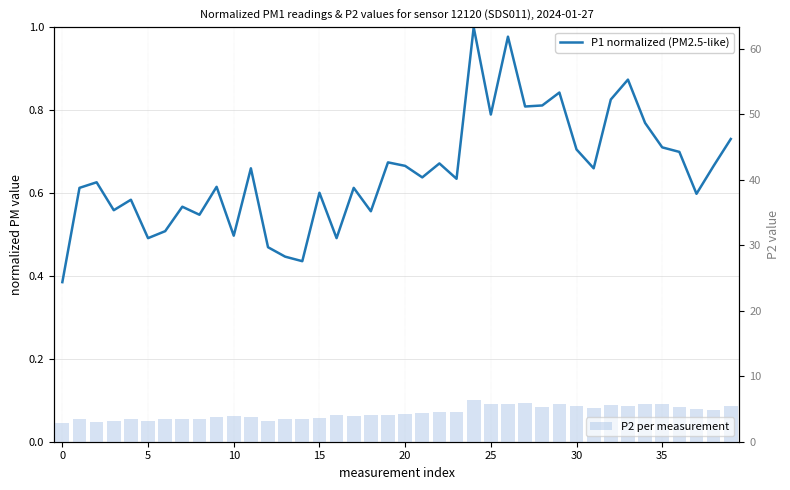

What is the total value across all series at 12?

3.7